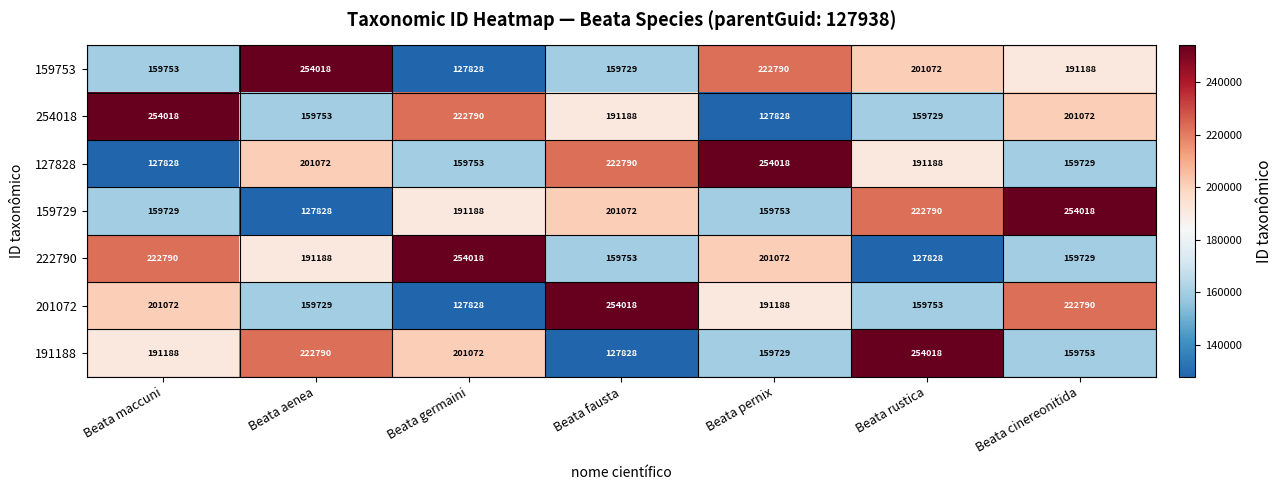

Is the value of 159729 at Beata aenea greater than the value of 191188 at Beata rustica?

No